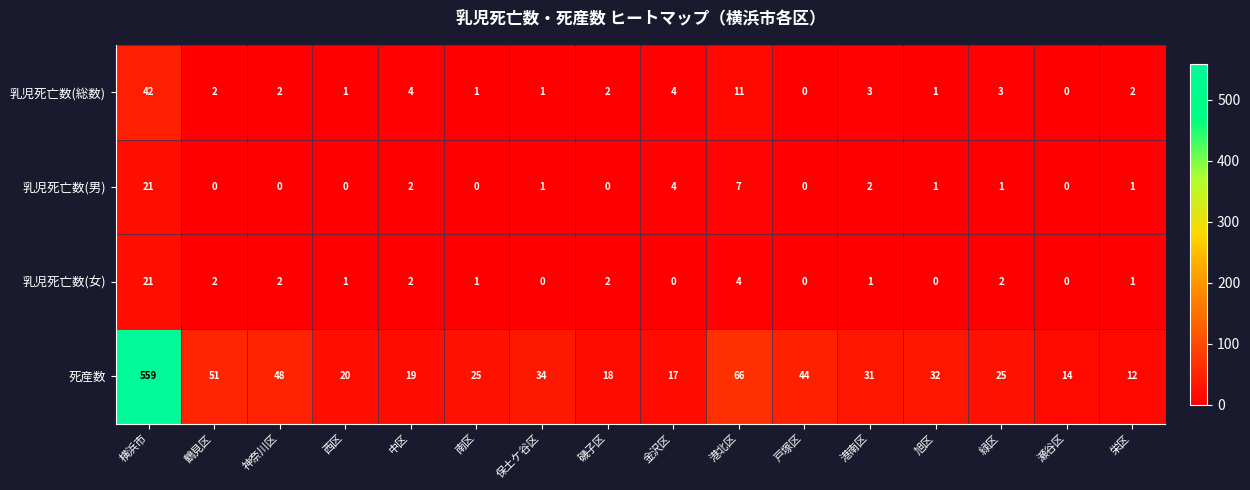

What is the spread (max minus min) of values at 栄区?

11